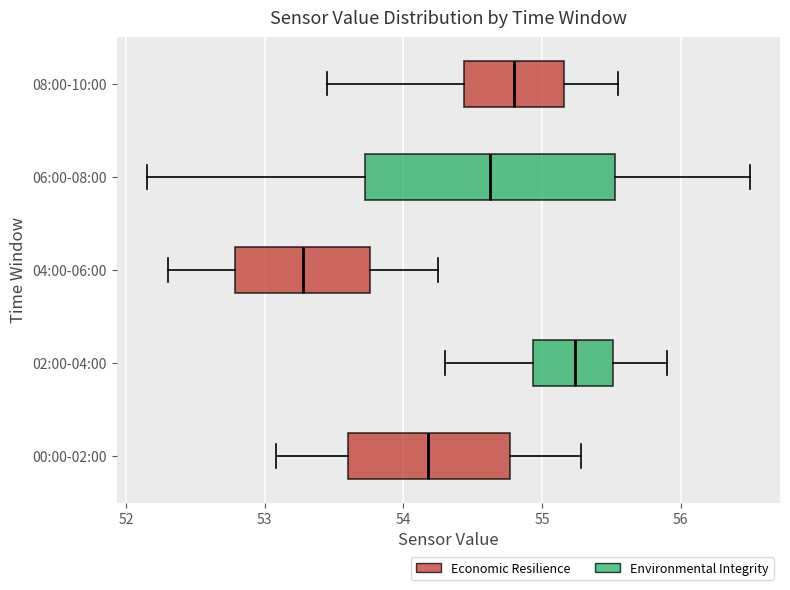

Reading bottom to top, transcribe this box plot: for each box, give where its median line is, the range the box spans, and where its two whiskers end, as read against the x-axis. The values are not printed on the chart, so give them approximately, as read against the axis.

00:00-02:00: median 54.2, box 53.6 to 54.8, whiskers 53.1 to 55.3
02:00-04:00: median 55.2, box 54.9 to 55.5, whiskers 54.3 to 55.9
04:00-06:00: median 53.3, box 52.8 to 53.8, whiskers 52.3 to 54.3
06:00-08:00: median 54.6, box 53.7 to 55.5, whiskers 52.2 to 56.5
08:00-10:00: median 54.8, box 54.4 to 55.2, whiskers 53.5 to 55.6